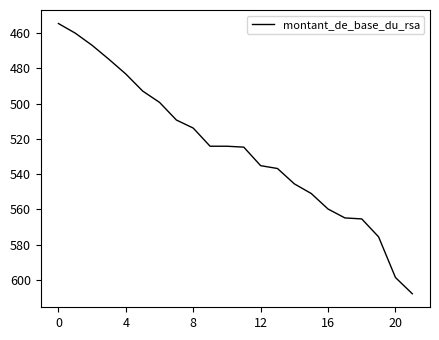

What is the difference between the maximum and minimum values?

153.1